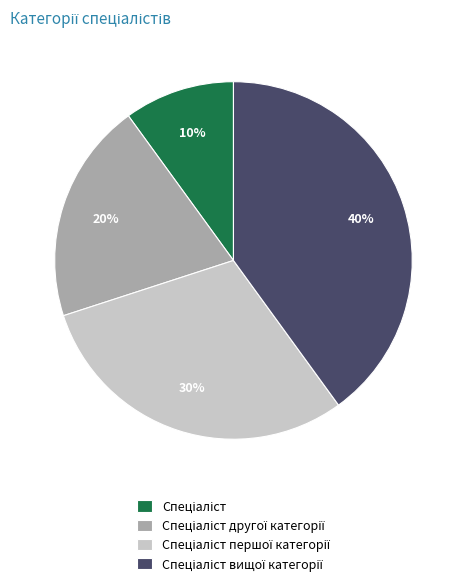

Does any single category account for the majority?

No